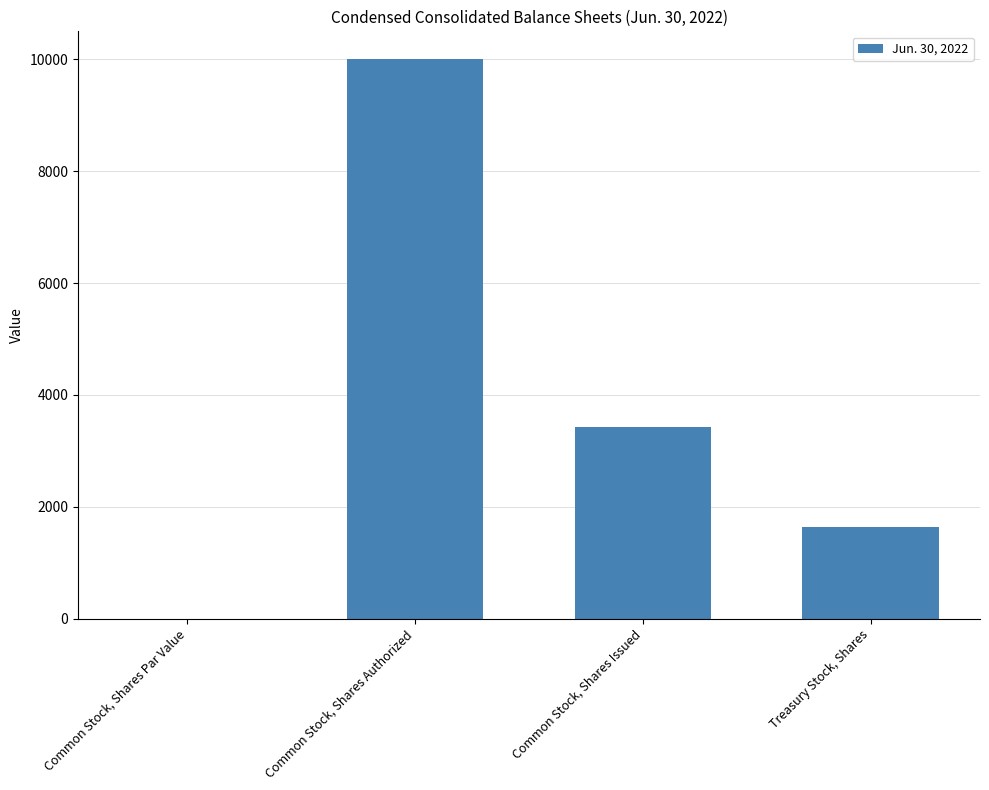

Which category has the highest value across all series?

Common Stock, Shares Authorized